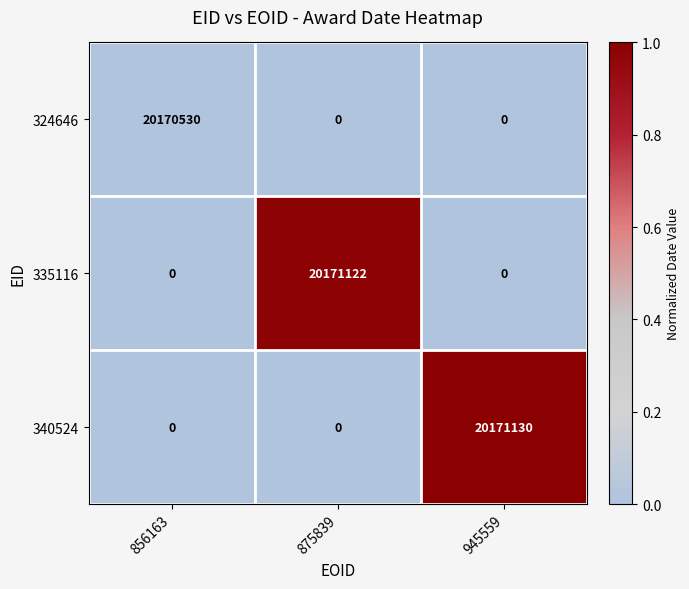

What is the total value across all series at 945559?

20171130